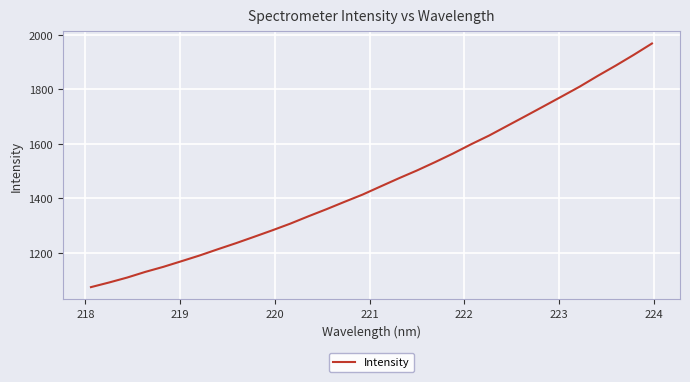

How many distinct data groups are displayed?

1